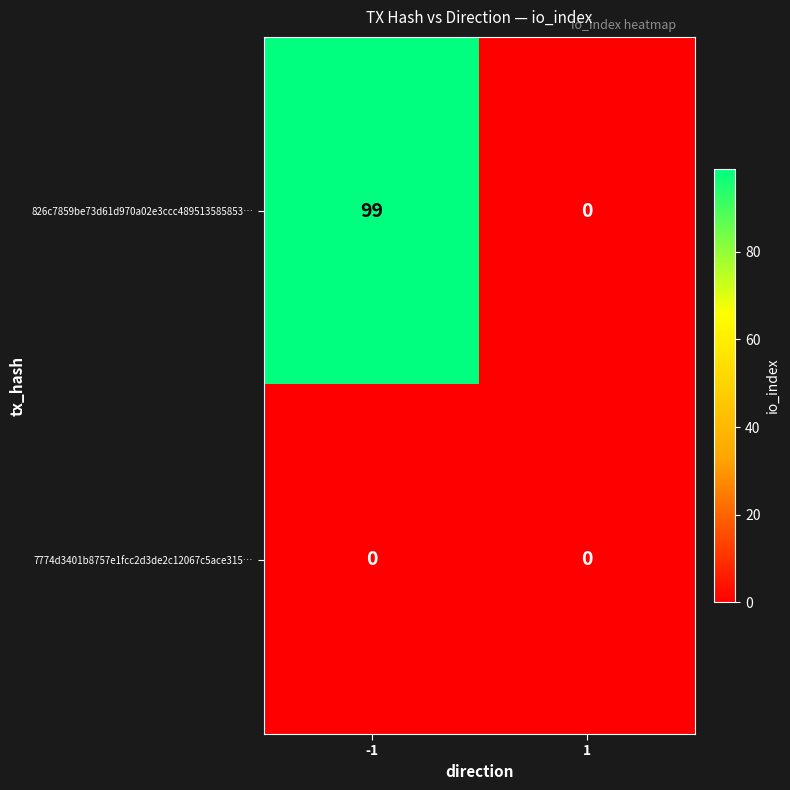

The value of 826c7859be73d61d970a02e3ccc489513585853… at -1 is 99. True or false?

True